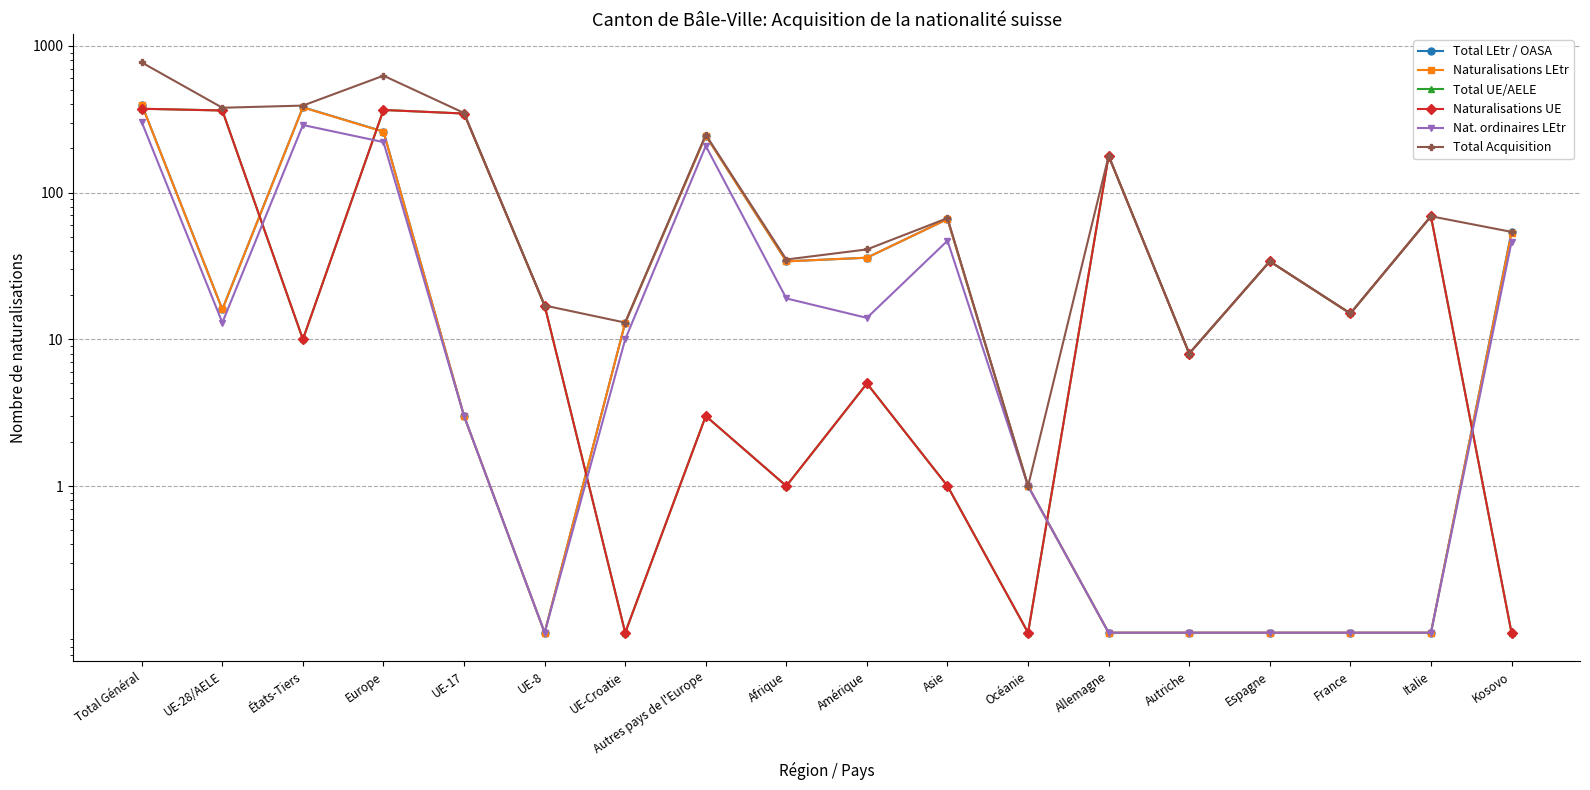

What is the total value across all series at UE-8?

51.3